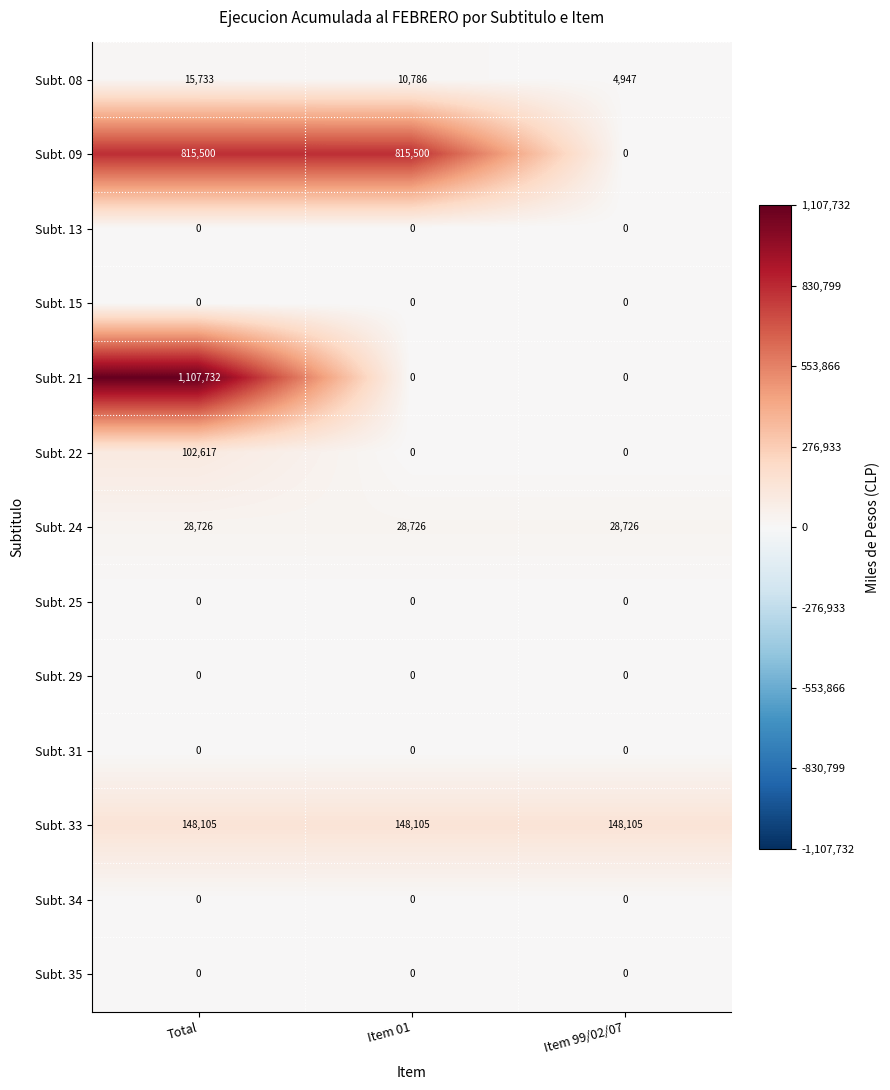

What is the maximum value shown in the chart?

1107732